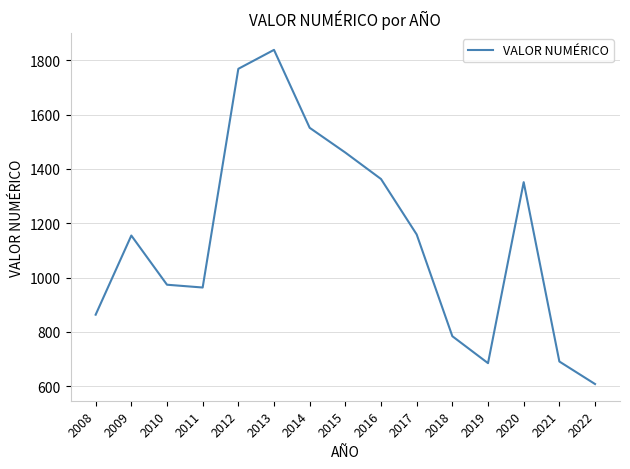

Between 2022 and 2010, which is larger?

2010